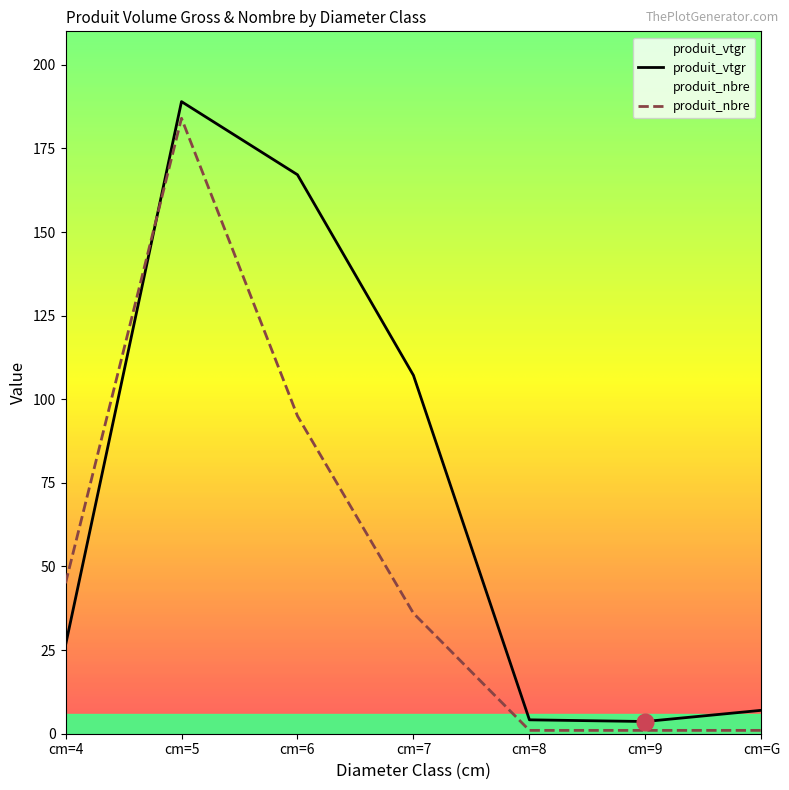

What is the sum of all produit_nbre values?

363.0